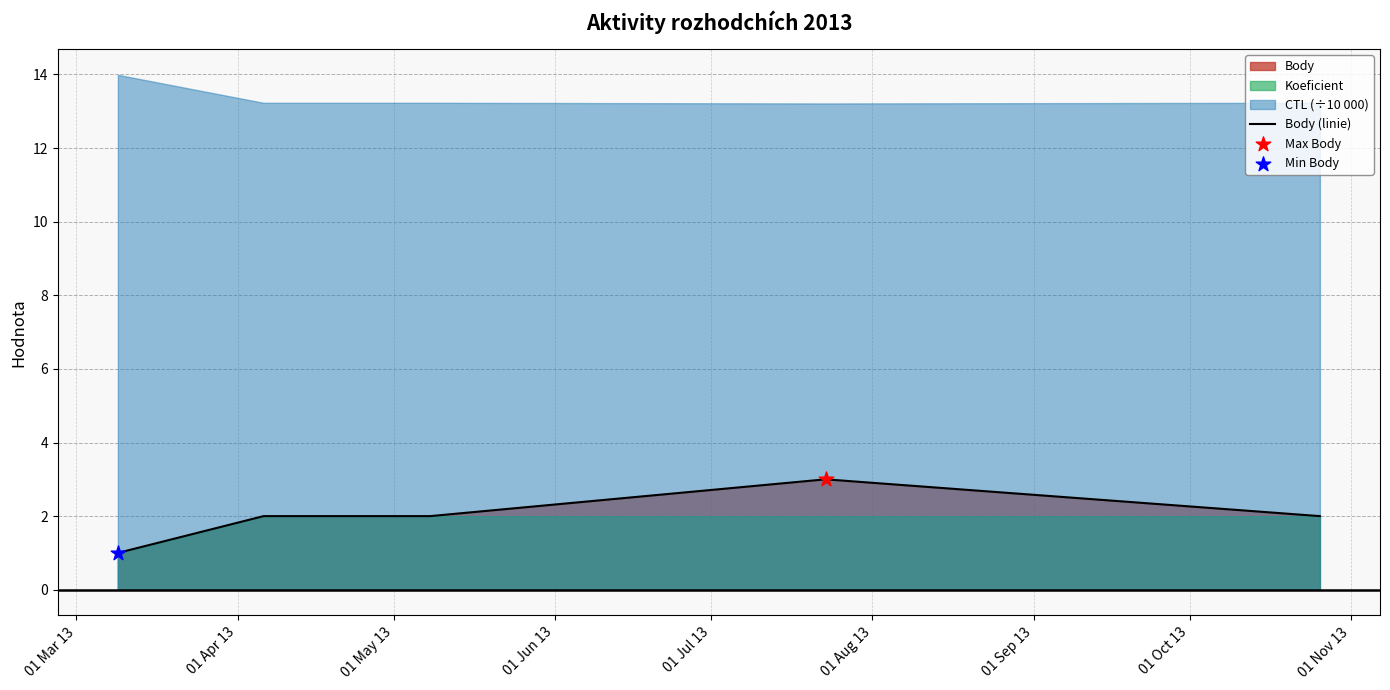

What is the change in value from 01 Mar 13 to 01 Apr 13?

+1